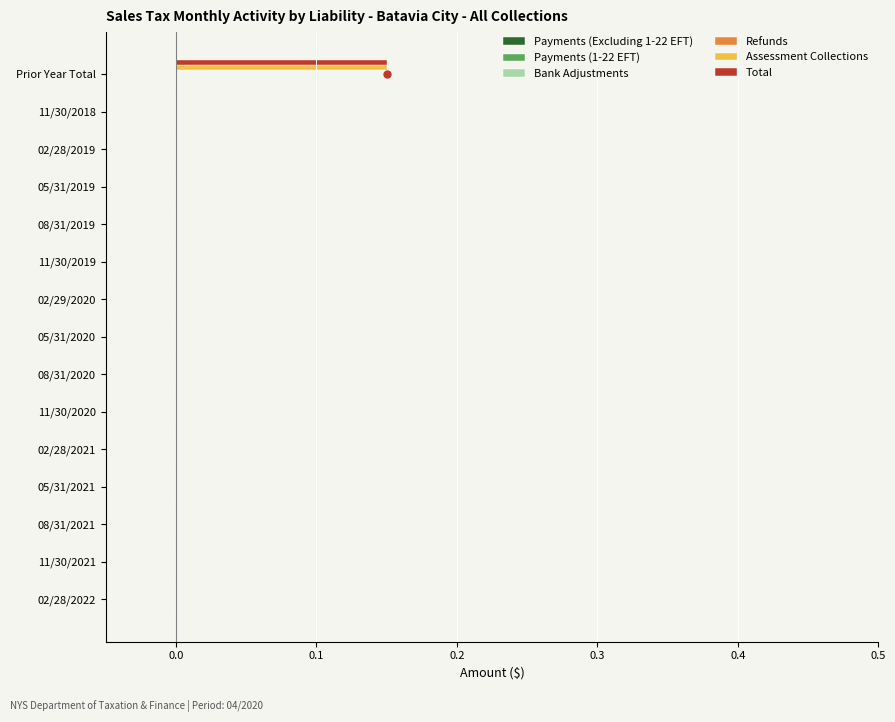

How many data points does each series have?

15